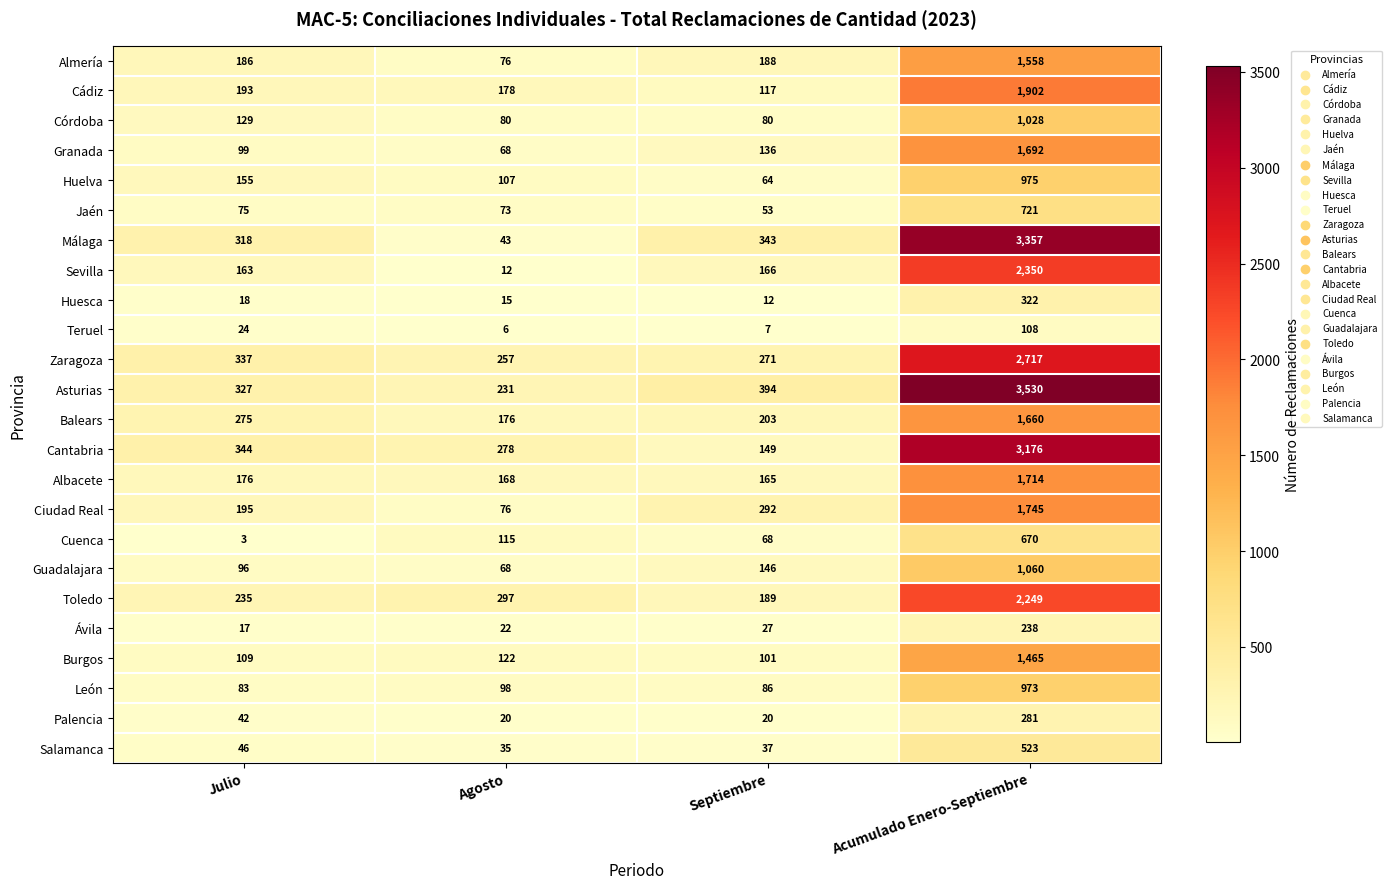

Which category has the lowest value across all series?

Julio